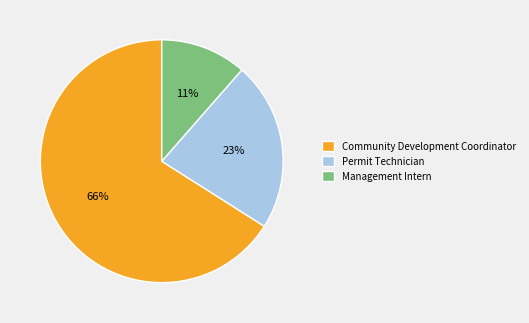

Do Community Development Coordinator and Management Intern together represent more than half of the pie?

Yes